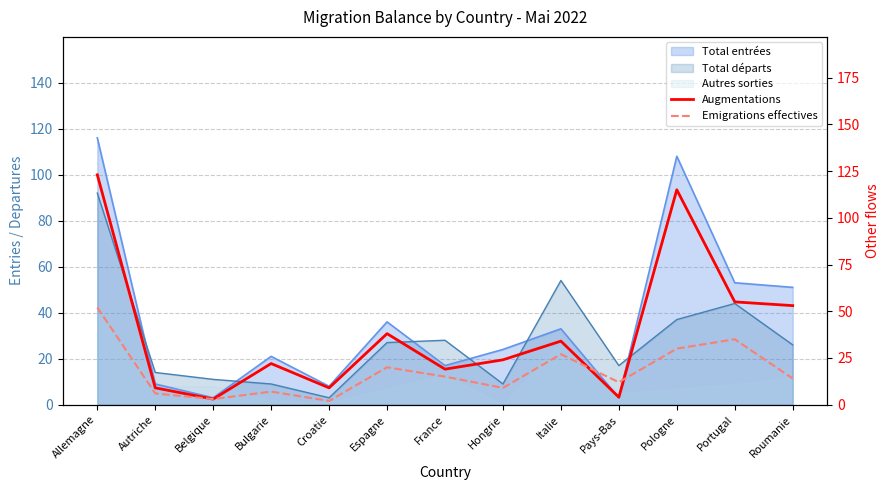

Reading left to right, transcribe all the data shown in this chart.

Augmentations: Allemagne=123	Autriche=9	Belgique=3	Bulgarie=22	Croatie=9	Espagne=38	France=19	Hongrie=24	Italie=34	Pays-Bas=4	Pologne=115	Portugal=55	Roumanie=53
Emigrations effectives: Allemagne=52	Autriche=6	Belgique=3	Bulgarie=7	Croatie=2	Espagne=20	France=15	Hongrie=9	Italie=27	Pays-Bas=12	Pologne=30	Portugal=35	Roumanie=14